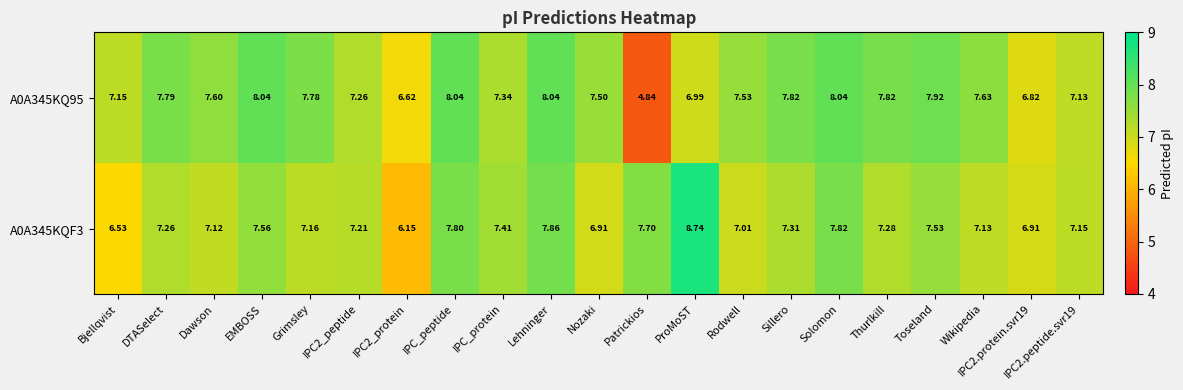

At which label is A0A345KQF3 closest to 7?

Rodwell